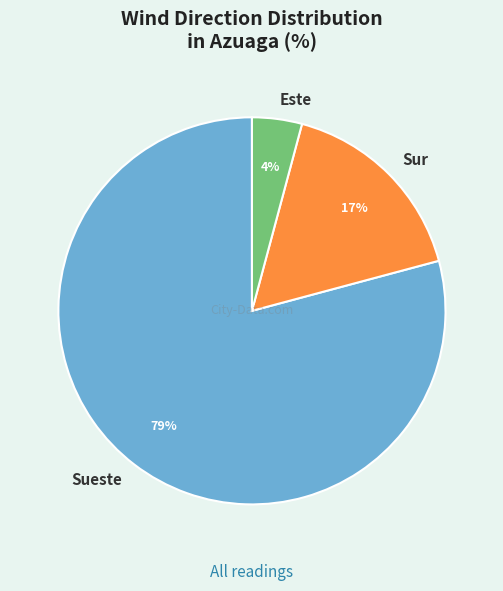

The Sur slice represents 1% of the pie. True or false?

False